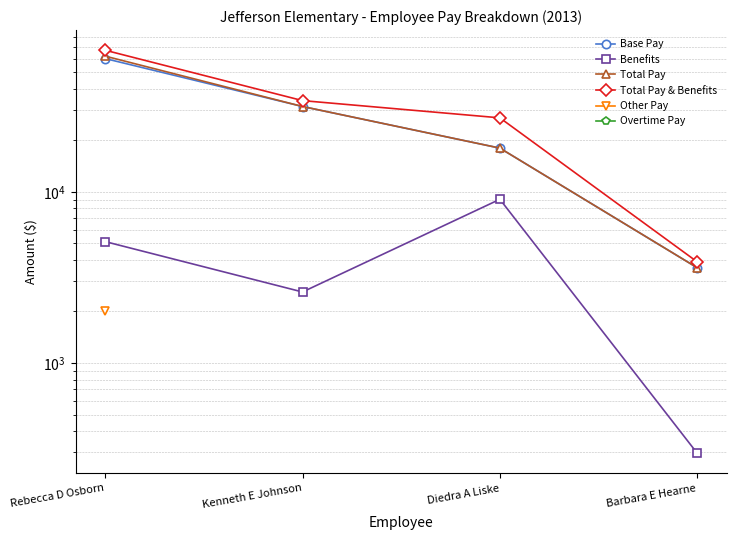

Which series has the largest total across all categories?

Total Pay & Benefits